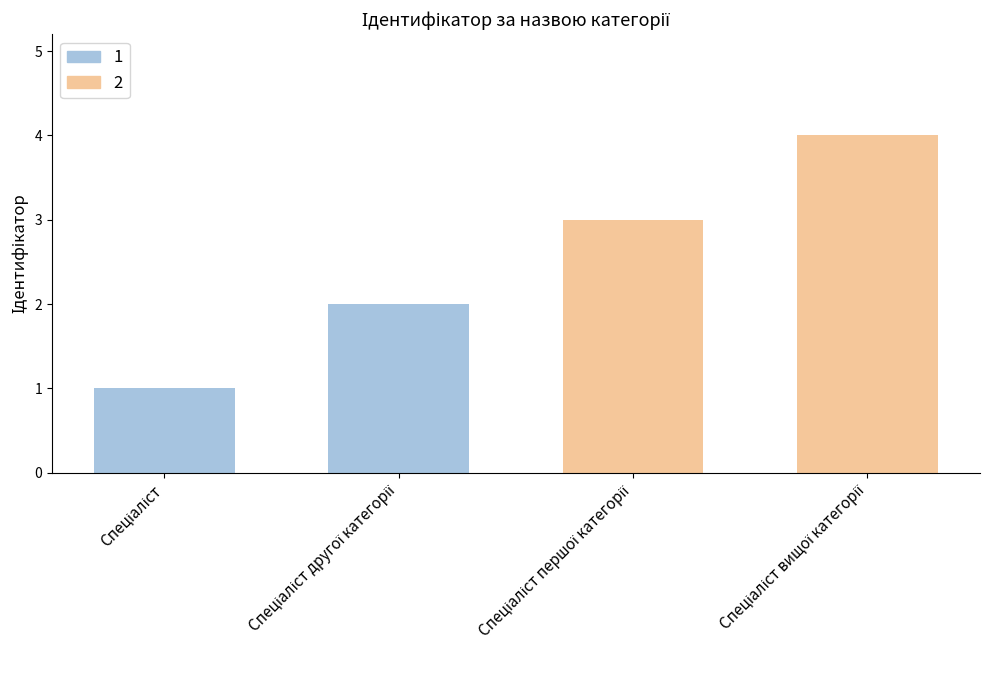

How many values are below 3?

2